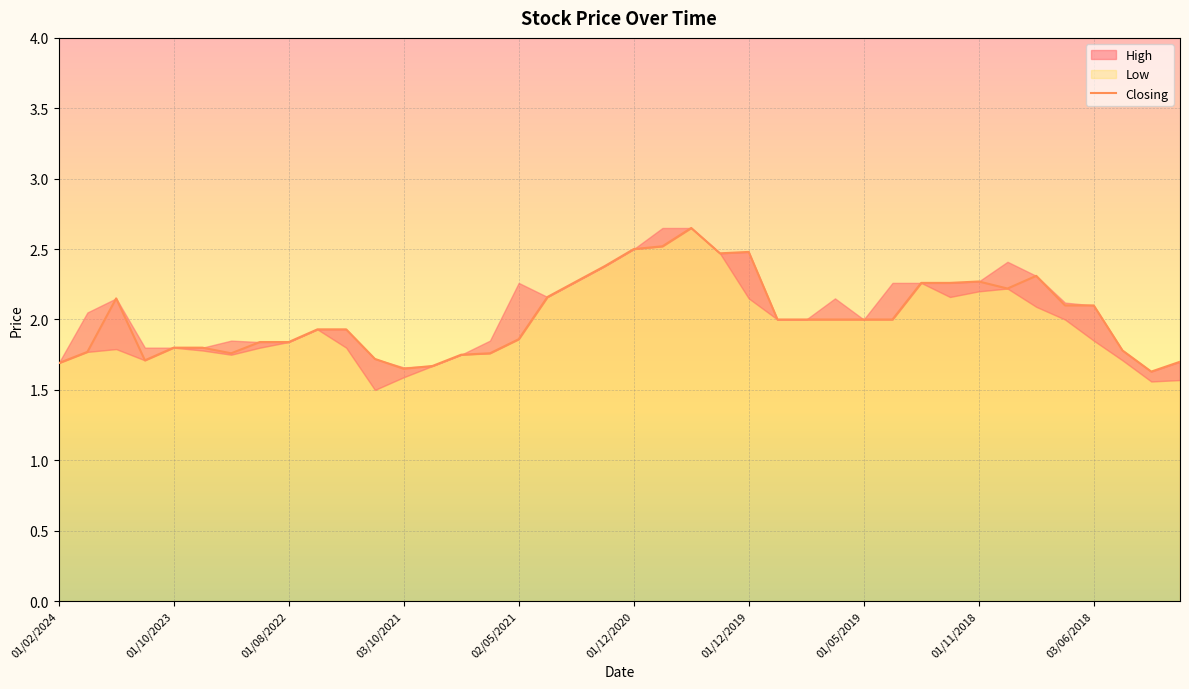

True or false: Closing has a value of 1.0 at 03/06/2018.

False